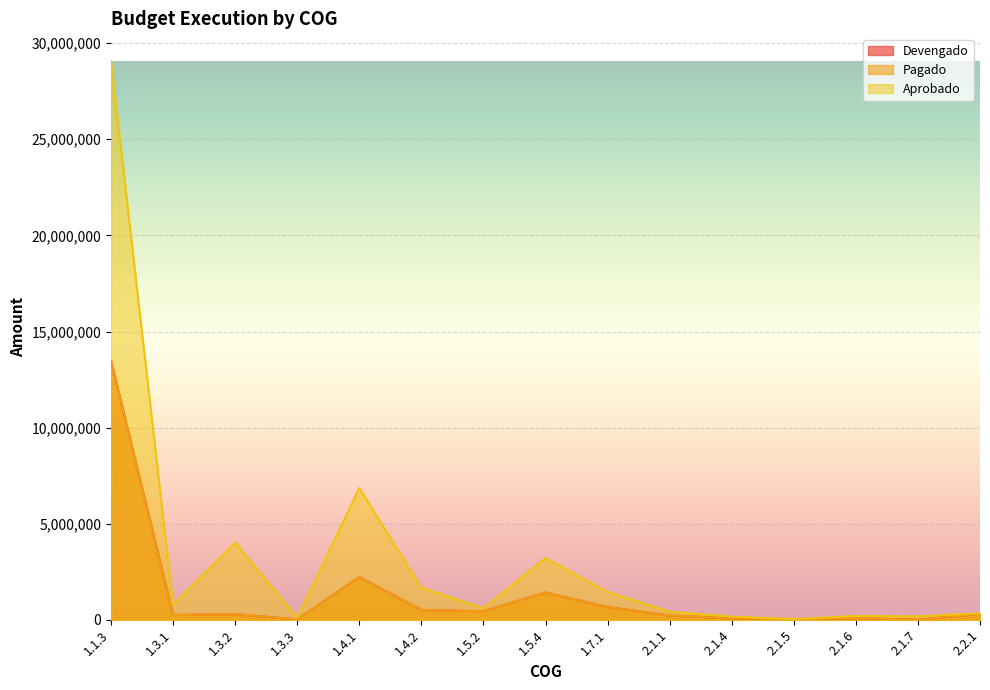

True or false: Aprobado and Devengado intersect in this chart.

False